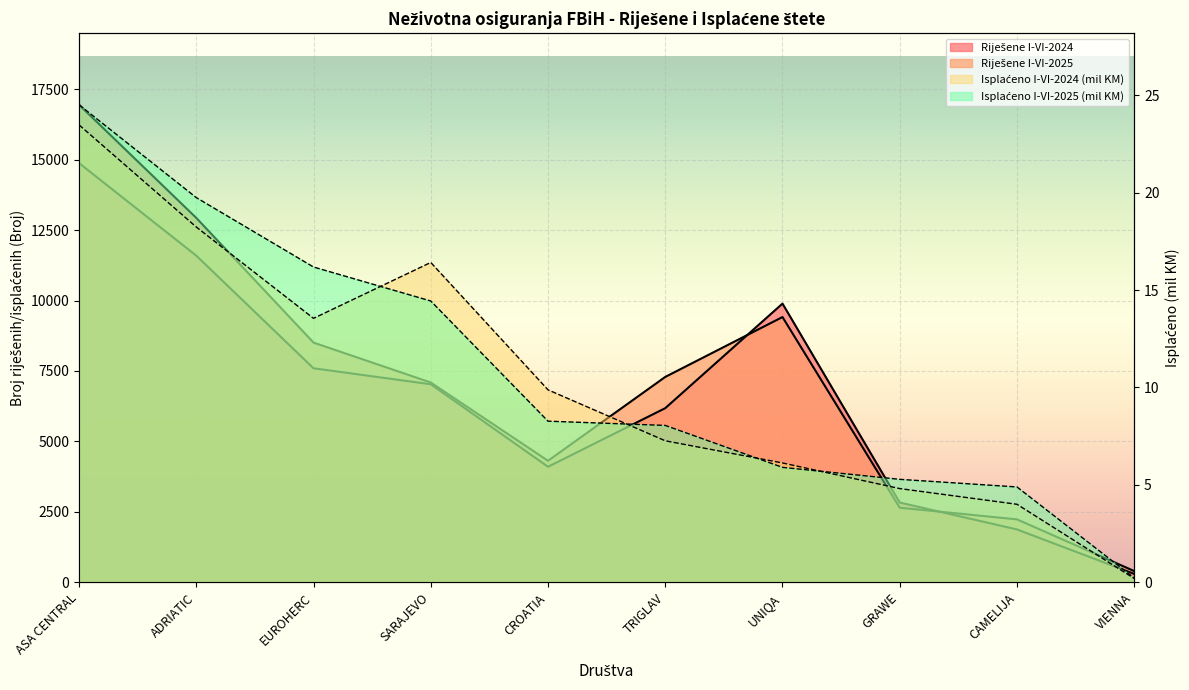

At ADRIATIC, list the series in order from largest to smallest.

Riješene I-VI-2025, Riješene I-VI-2024, Isplaćeno I-VI-2025, Isplaćeno I-VI-2024